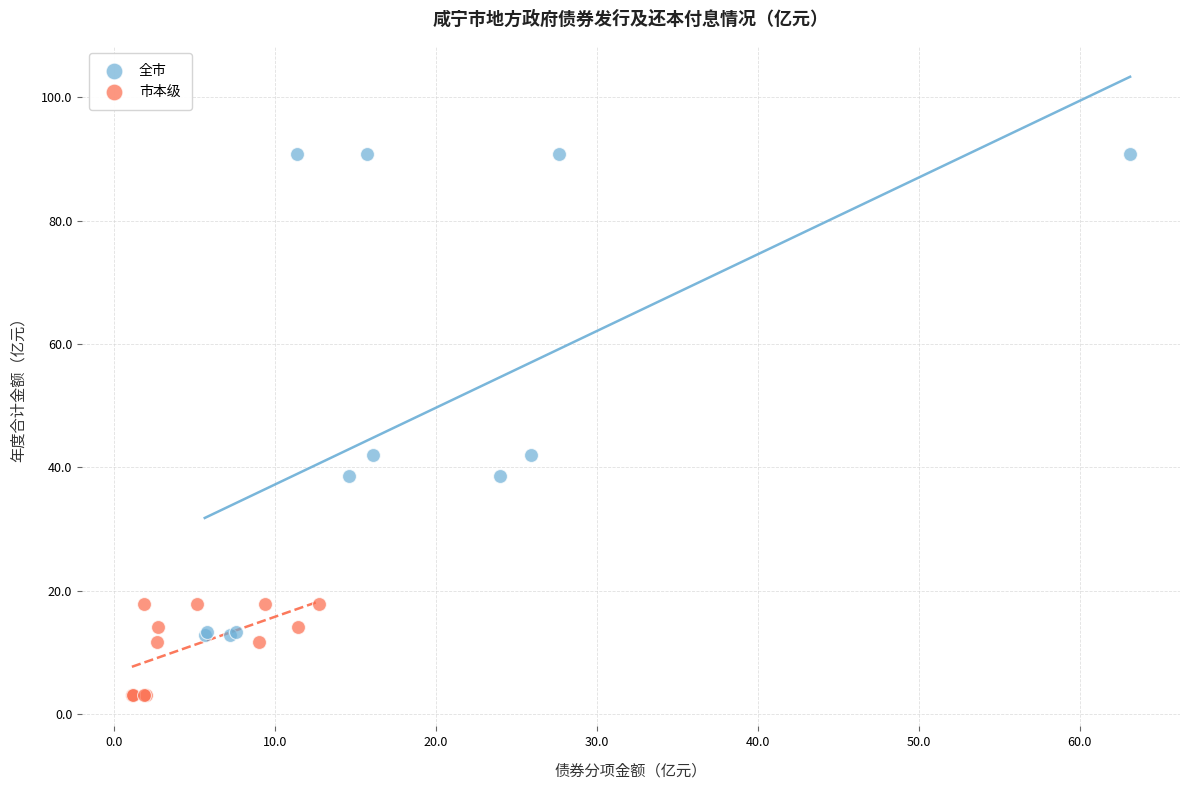

Which series reaches the maximum Y coordinate?

全市